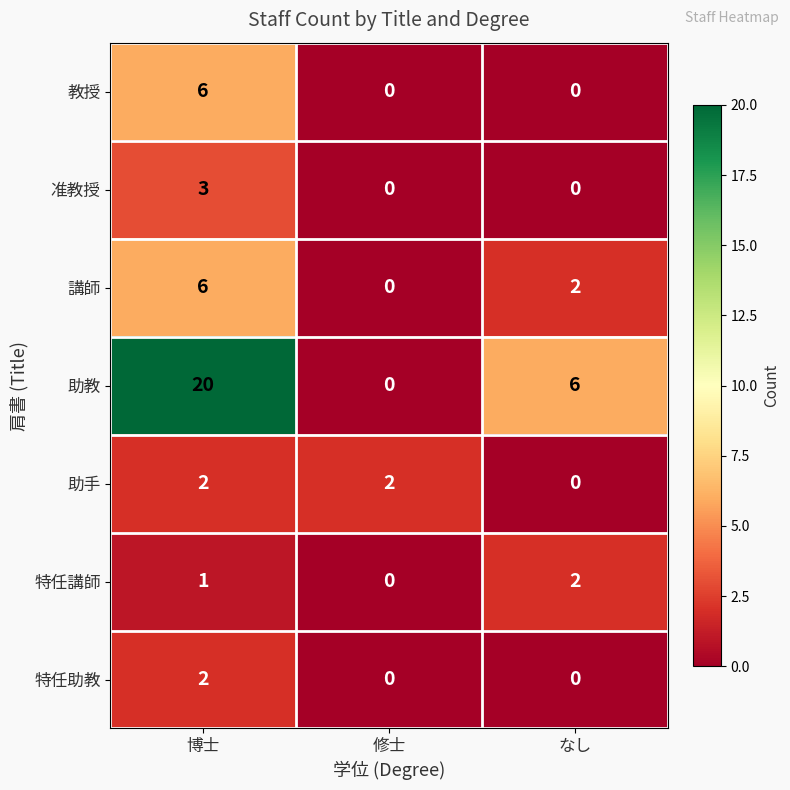

How many series are shown in this chart?

7